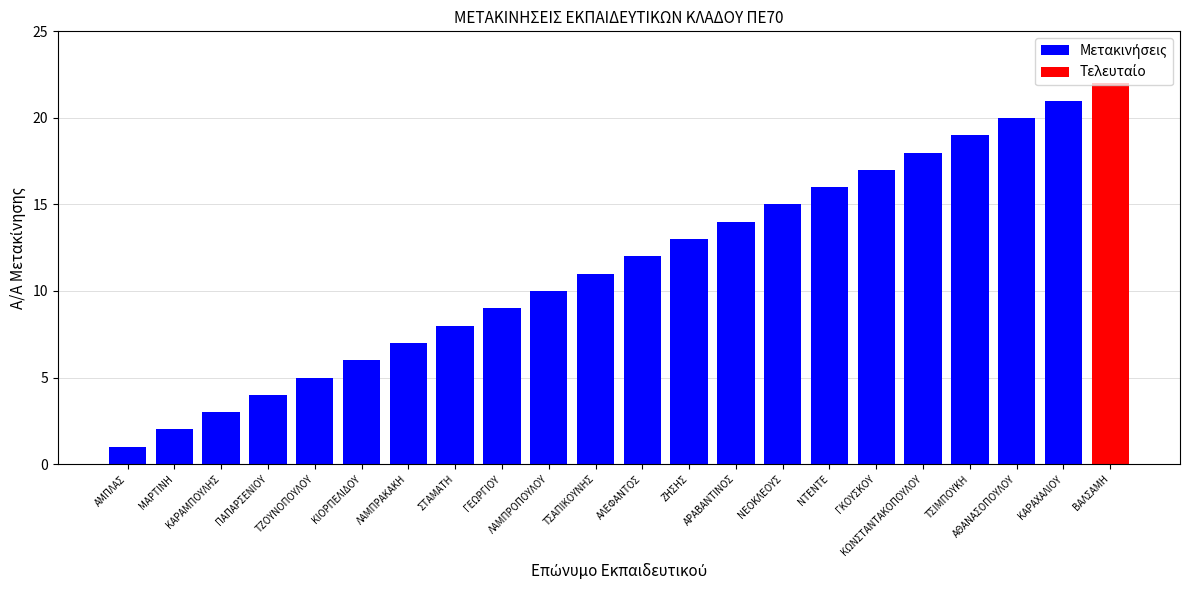

What is the ratio of the value at ΠΑΠΑΡΣΕΝΙΟΥ to the value at ΚΑΡΑΧΑΛΙΟΥ?

0.2